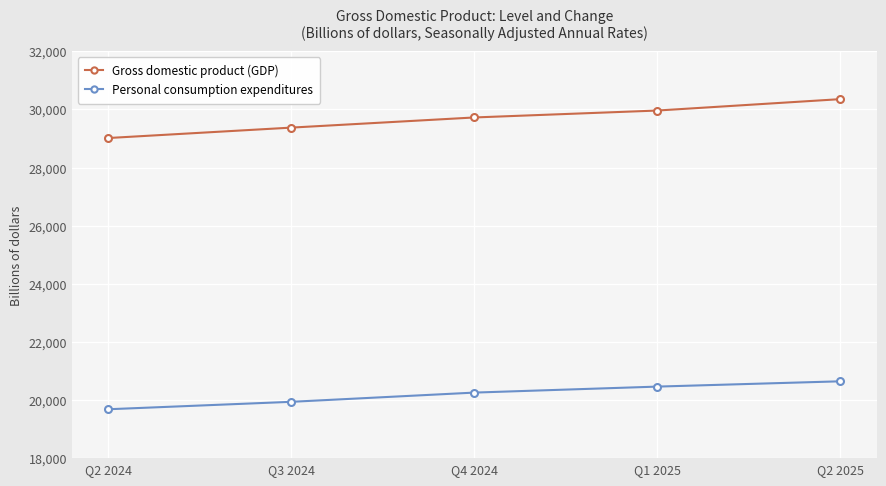

What position from the left is Q1 2025?

4